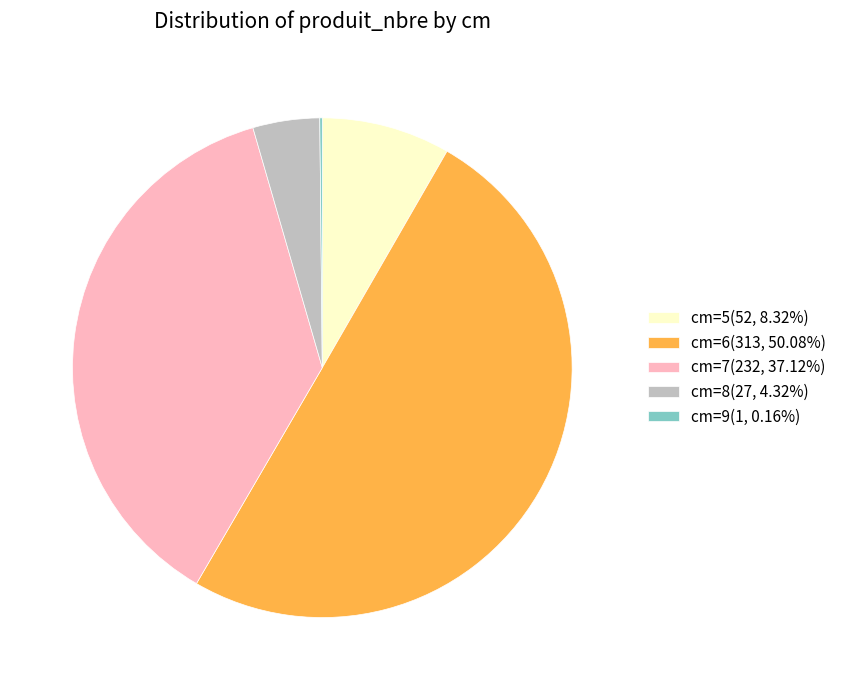

Is cm=7(232, 37.12%) the majority of the pie?

No